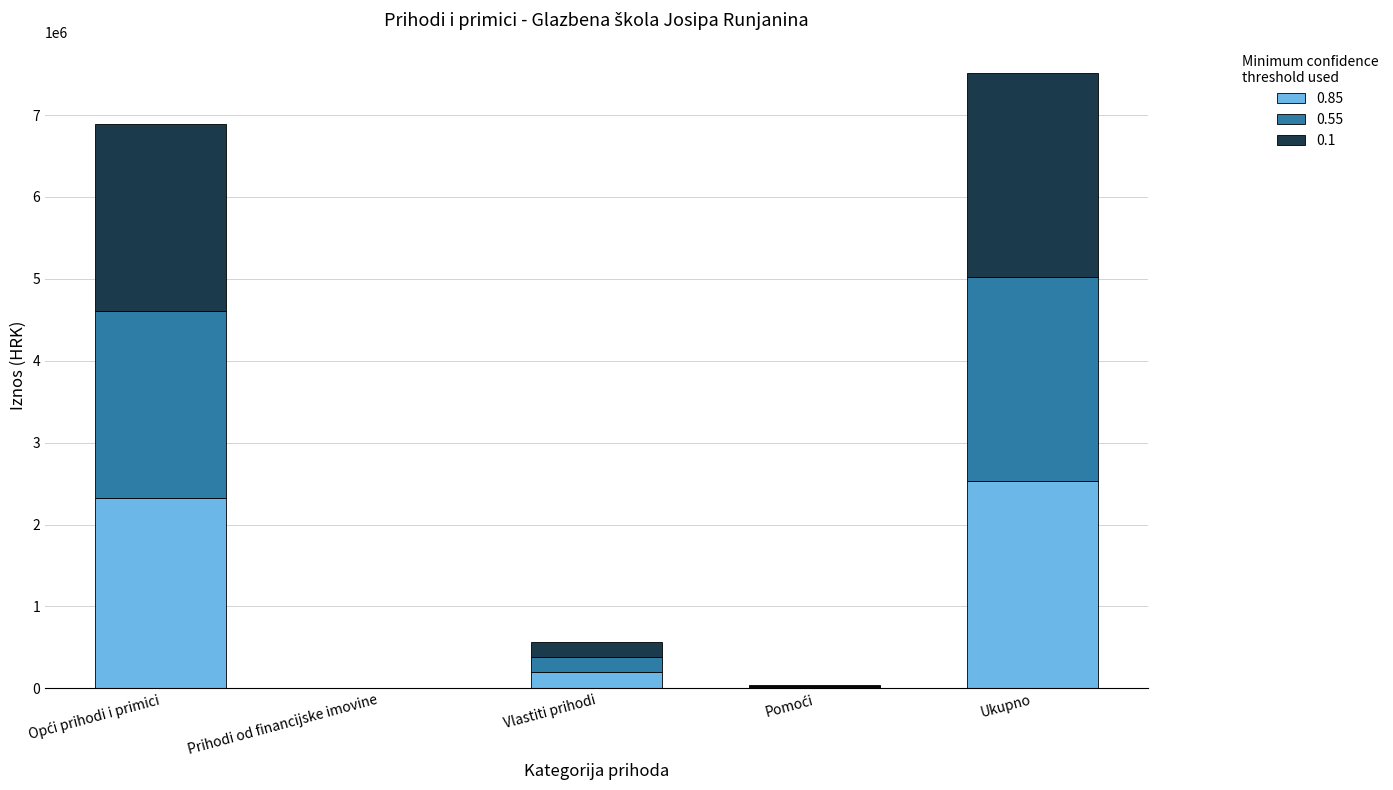

What is the maximum value for 0.85?

2533688.7